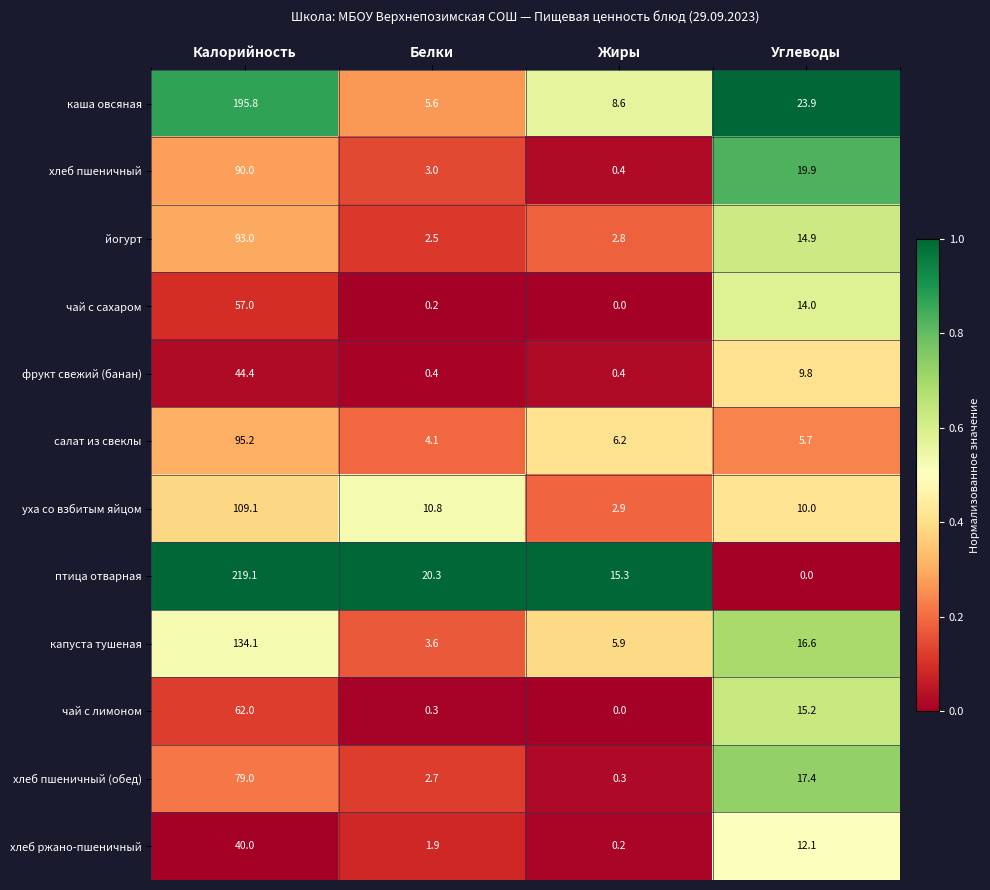

What is the sum of all хлеб пшеничный values?

113.3